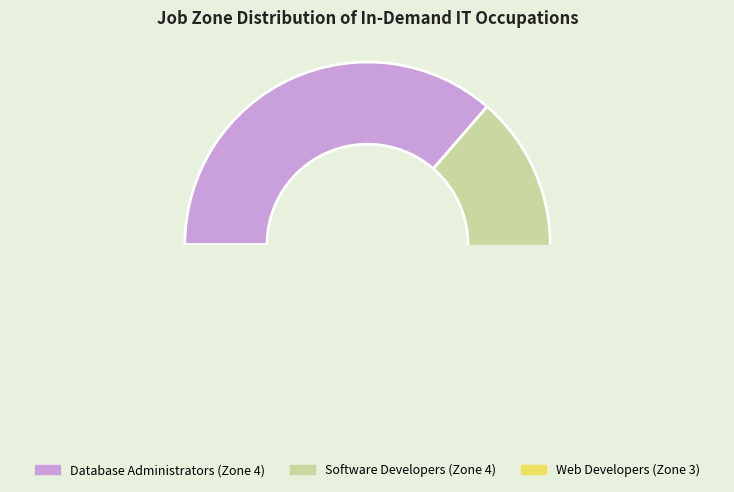

The Software Developers slice represents 35% of the pie. True or false?

False